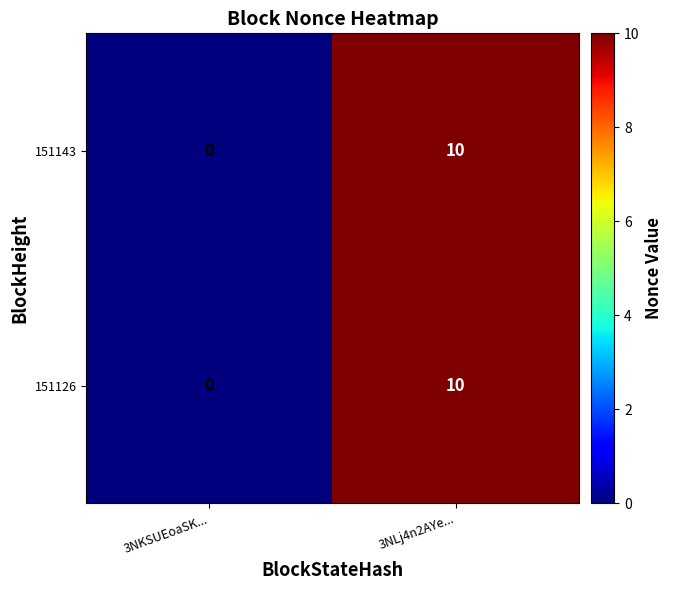

What is the sum of the 151143 values at 3NLj4n2AYe... and 3NKSUEoaSK...?

10